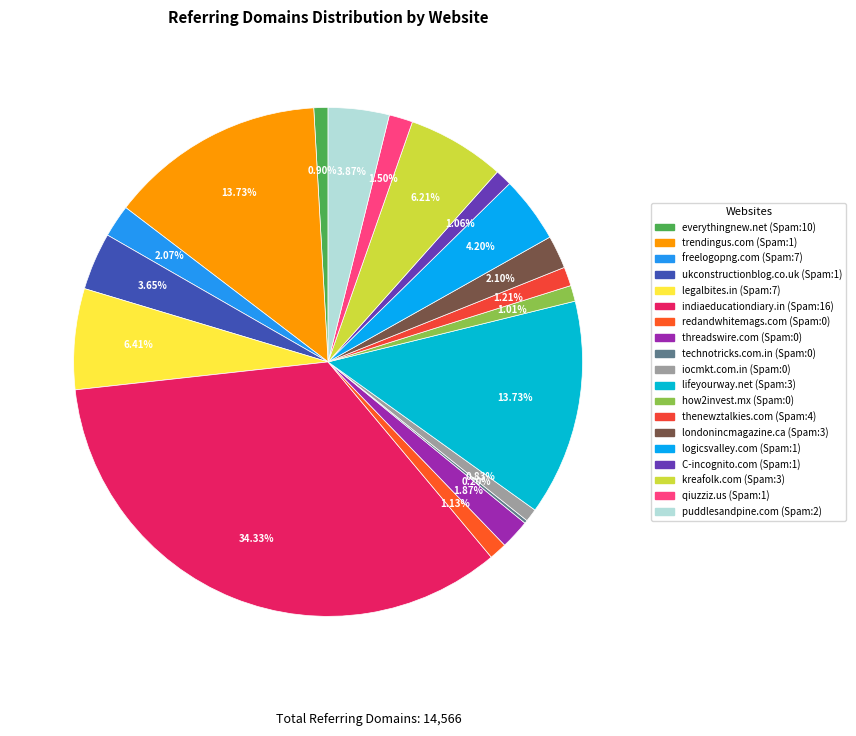

Is it true that logicsvalley.com (Spam:1) is 4% of the pie?

True